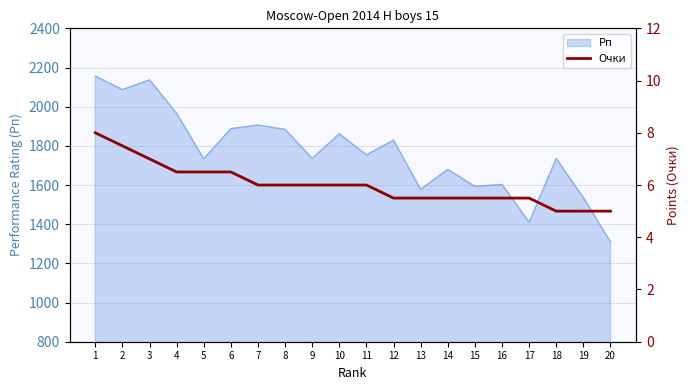

At which label is the value closest to 6?

7